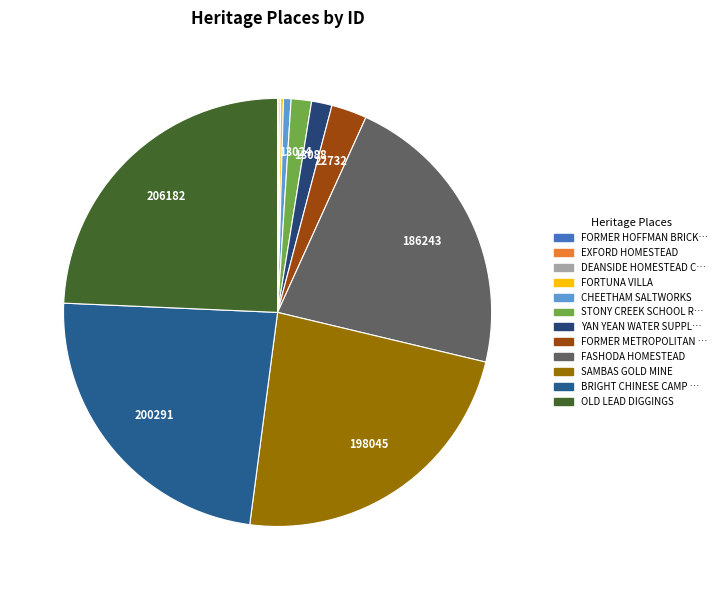

Which slice is the largest?

OLD LEAD DIGGINGS